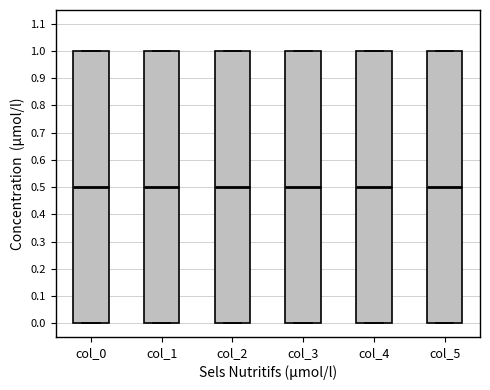

Where does the median line of the box for col_0 sit on the y-axis? The values are not printed on the chart, so give them approximately, as read against the axis.

0.5